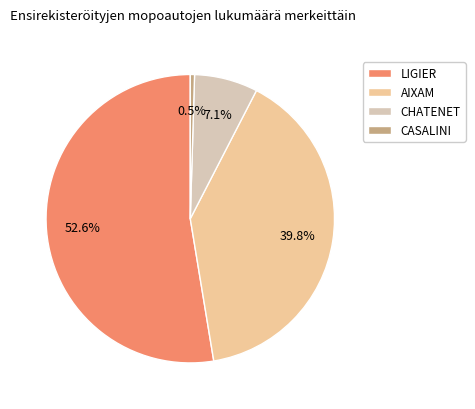

Which slice is the smallest?

CASALINI